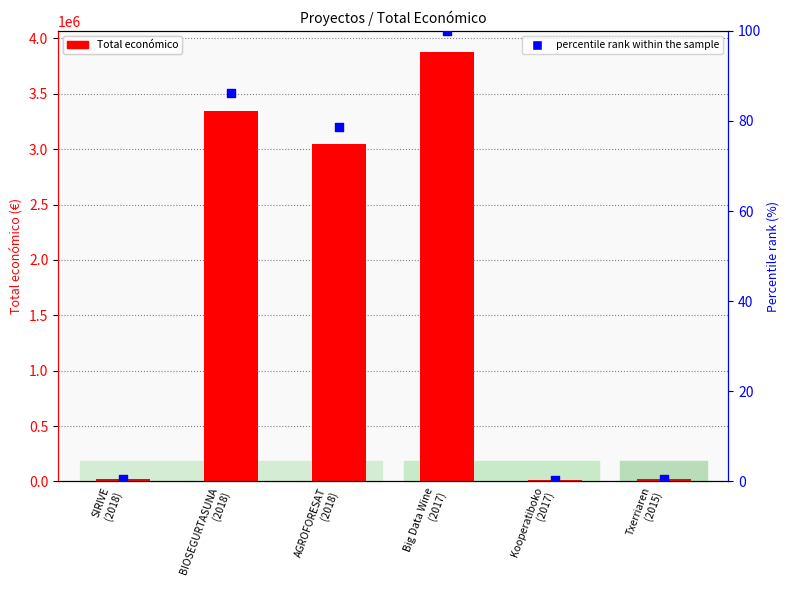

At how many categories does at least one series exceed 623092?

3